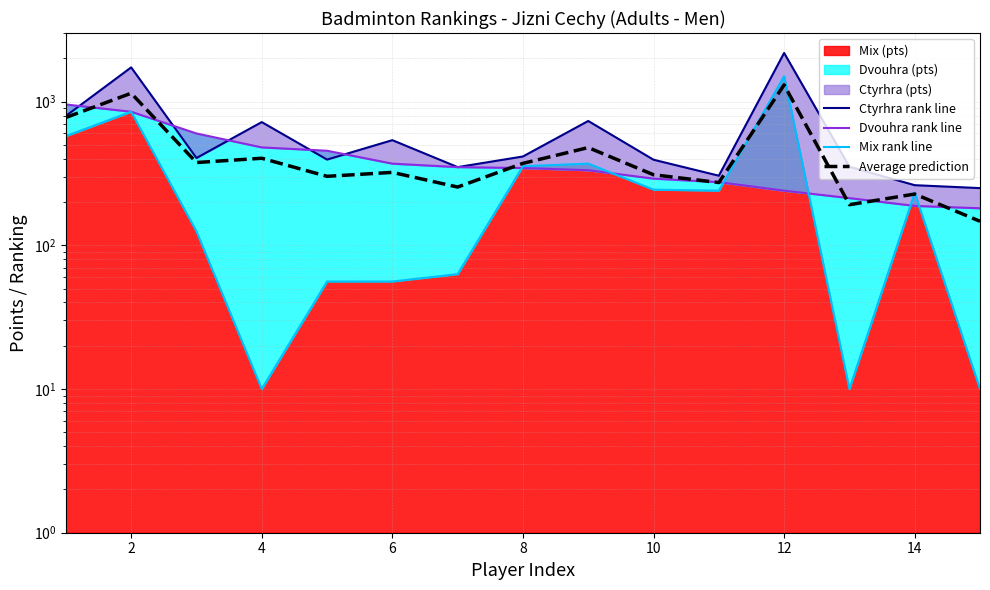

What is the difference between the second highest and minimum values in the Ctyrhra rank line series?

1480.0